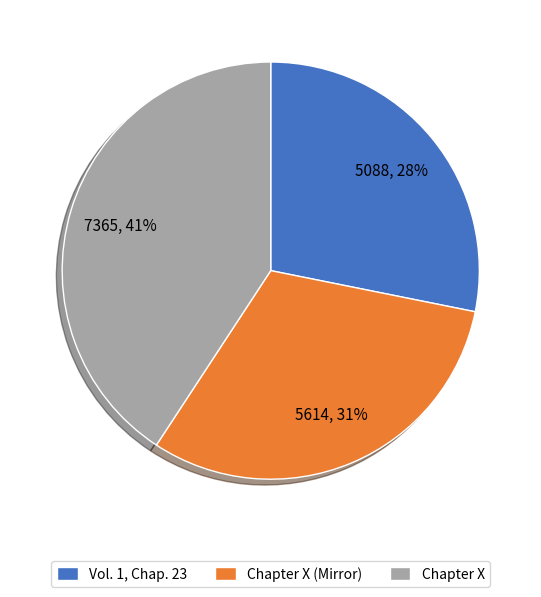

Is Vol. 1, Chap. 23 the majority of the pie?

No